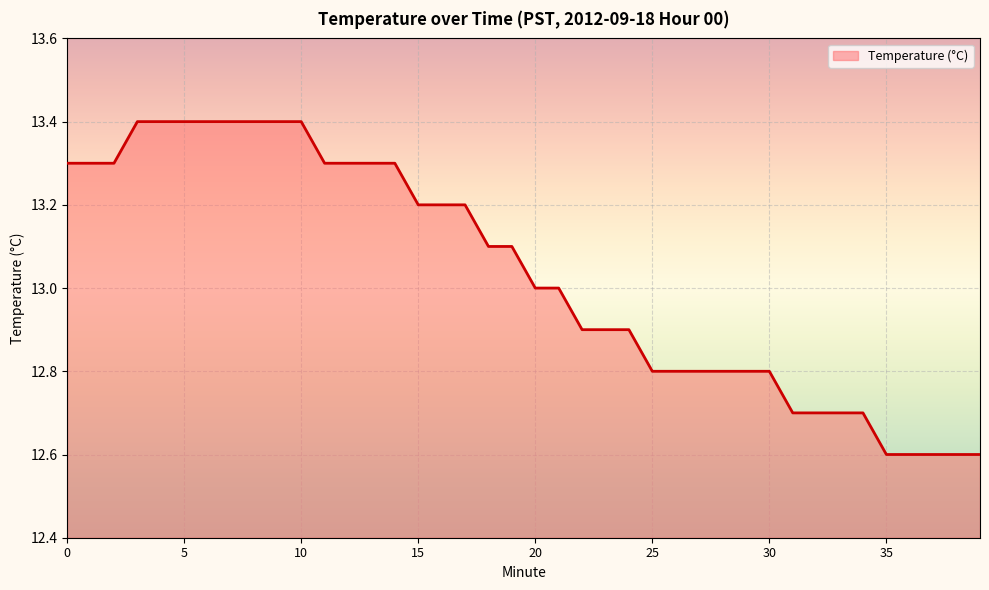

What is the greatest value displayed?

13.4